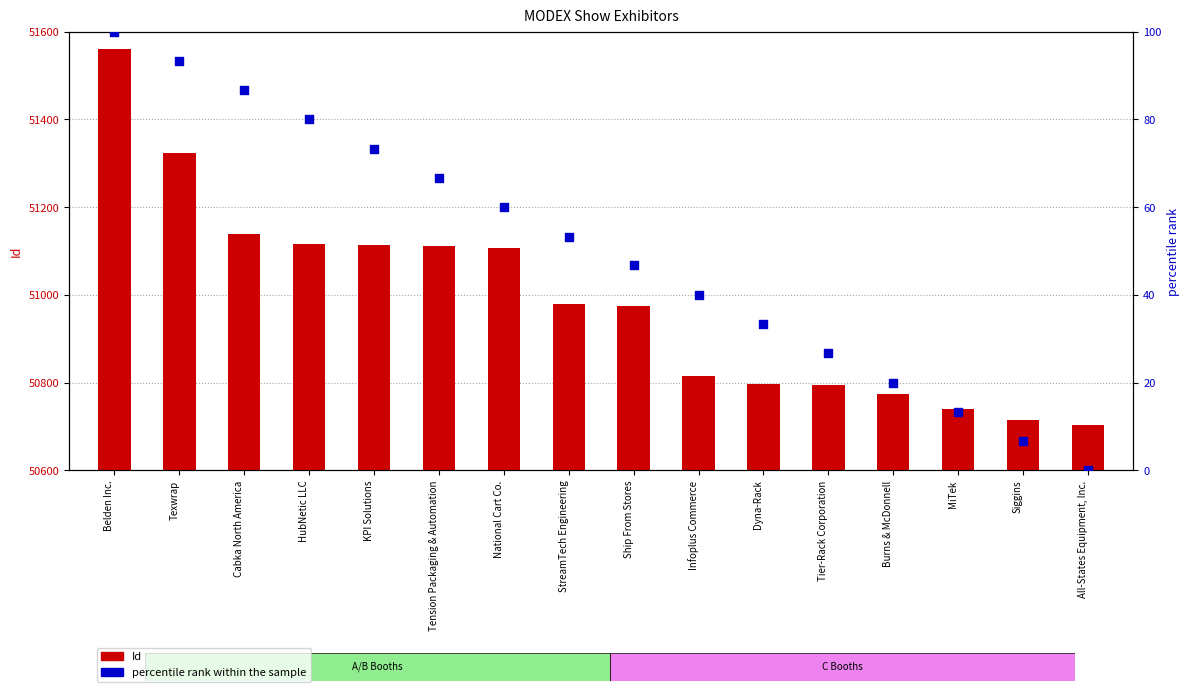

What is the total value across all series at KPI Solutions?

51187.3